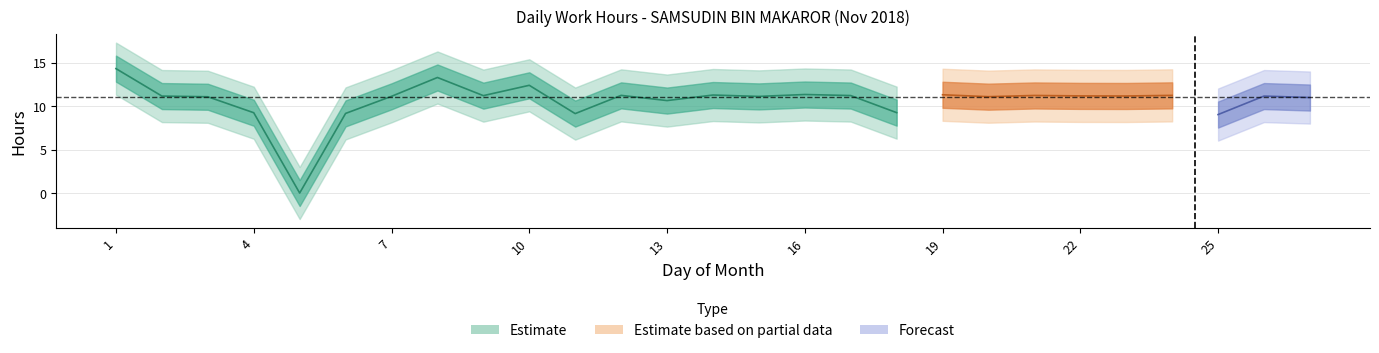

How many positive values are there?

26